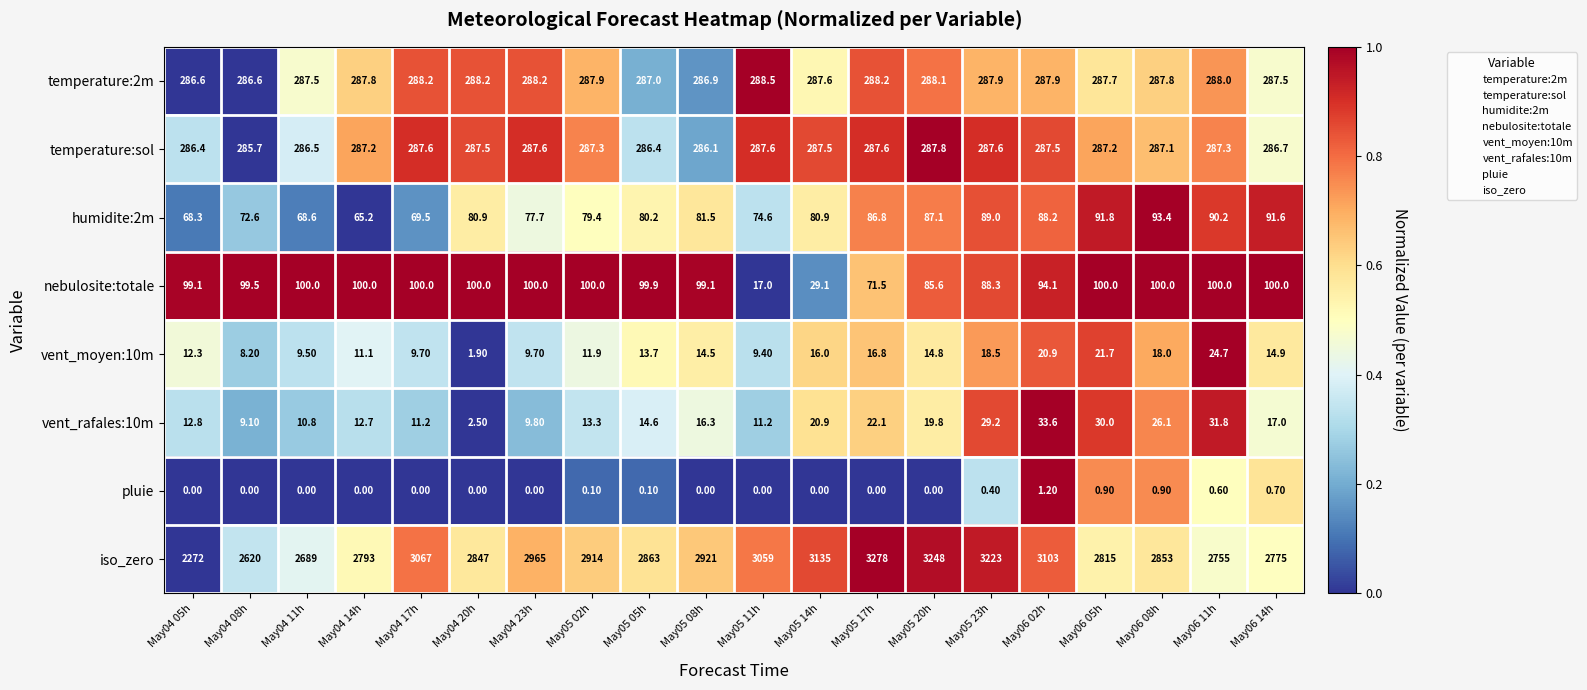

Which series has the largest range (max minus min)?

iso_zero